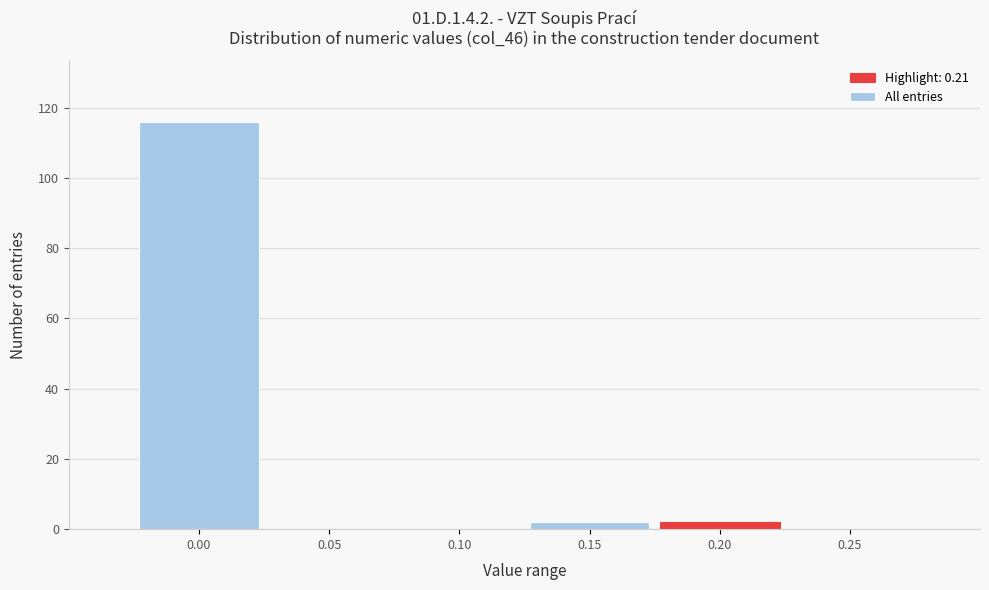

Reading left to right, list all the values displayed in this chart.

0.00=116	0.05=0	0.10=0	0.15=2	0.20=2	0.25=0